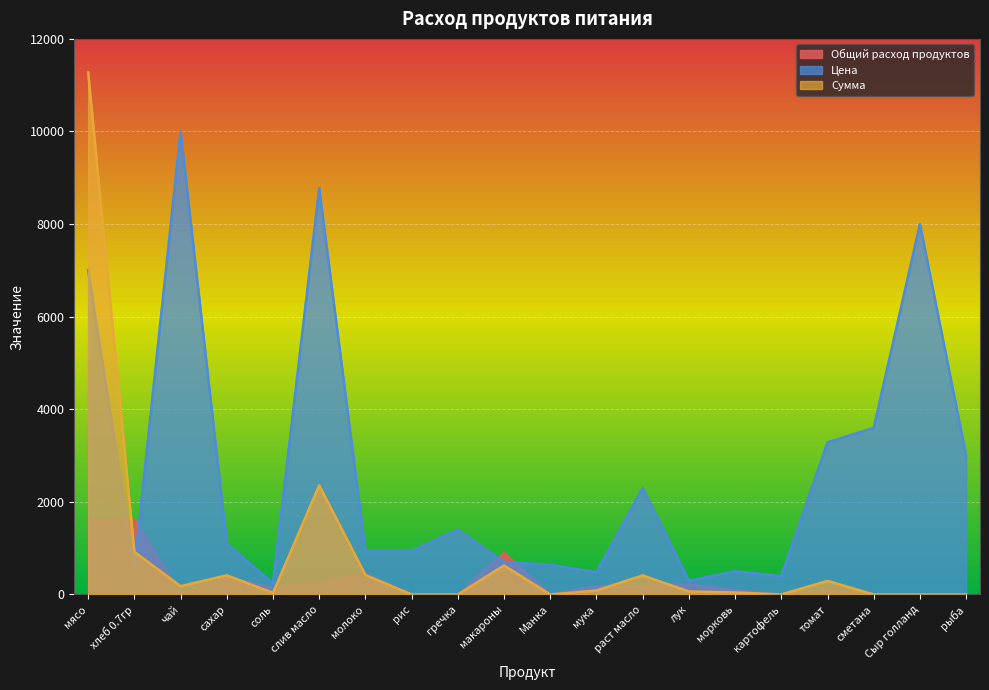

Reading left to right, transcribe all the data shown in this chart.

Общий расход продуктов: мясо=1611.0	хлеб 0.7гр=1611.0	чай=17.9	сахар=375.9	соль=143.2	слив масло=268.5	молоко=447.5	рис=0.0	гречка=0.0	макароны=895.0	Манка=0.0	мука=179.0	раст масло=179.0	лук=214.8	морковь=89.5	картофель=0.0	томат=89.5	сметана=0.0	Сыр голланд=0.0	рыба=0.0
Цена: мясо=7000.0	хлеб 0.7гр=571.4	чай=10000.0	сахар=1100.0	соль=240.0	слив масло=8777.8	молоко=940.0	рис=940.0	гречка=1400.0	макароны=700.0	Манка=640.0	мука=480.0	раст масло=2300.0	лук=300.0	морковь=500.0	картофель=400.0	томат=3285.8	сметана=3600.0	Сыр голланд=8000.0	рыба=3000.0
Сумма: мясо=11277.0	хлеб 0.7гр=920.5	чай=179.0	сахар=413.5	соль=34.4	слив масло=2356.8	молоко=420.6	рис=0.0	гречка=0.0	макароны=626.5	Манка=0.0	мука=85.9	раст масло=411.7	лук=64.4	морковь=44.8	картофель=0.0	томат=294.1	сметана=0.0	Сыр голланд=0.0	рыба=0.0